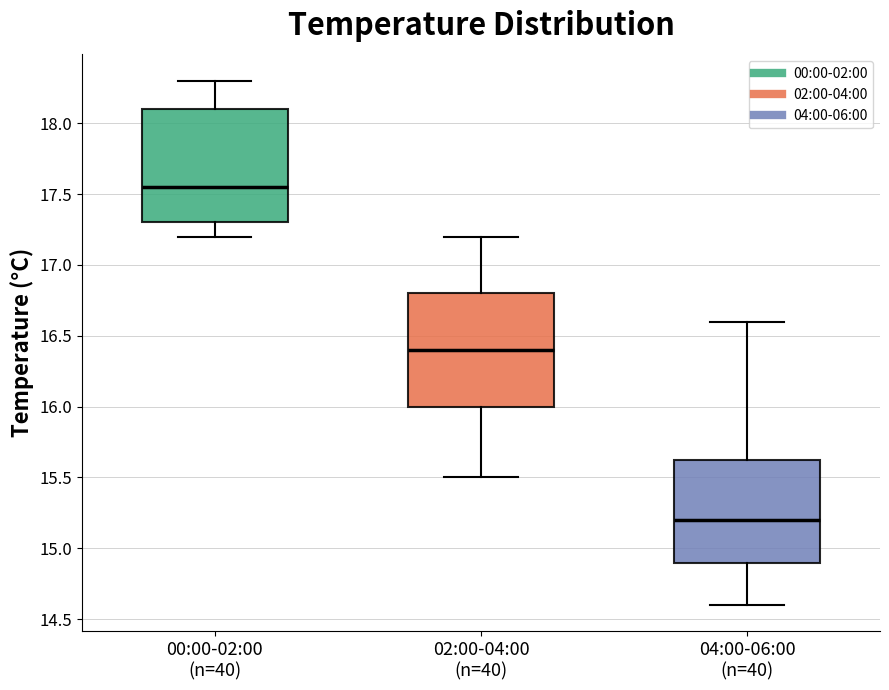

Reading left to right, read every box against the y-axis: the position of its median line, the range the box covers, and the ends of its whiskers. The values are not printed on the chart, so give them approximately, as read against the axis.

00:00-02:00 (n=40): median 17.55, box 17.30 to 18.10, whiskers 17.20 to 18.30
02:00-04:00 (n=40): median 16.40, box 16.00 to 16.80, whiskers 15.50 to 17.20
04:00-06:00 (n=40): median 15.20, box 14.90 to 15.65, whiskers 14.60 to 16.60